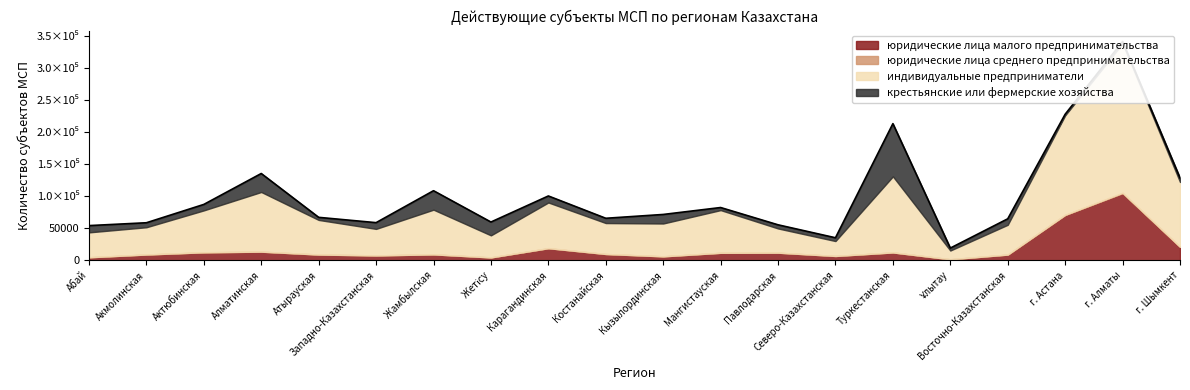

The value of юридические лица среднего предпринимательства at Акмолинская is 170. True or false?

False